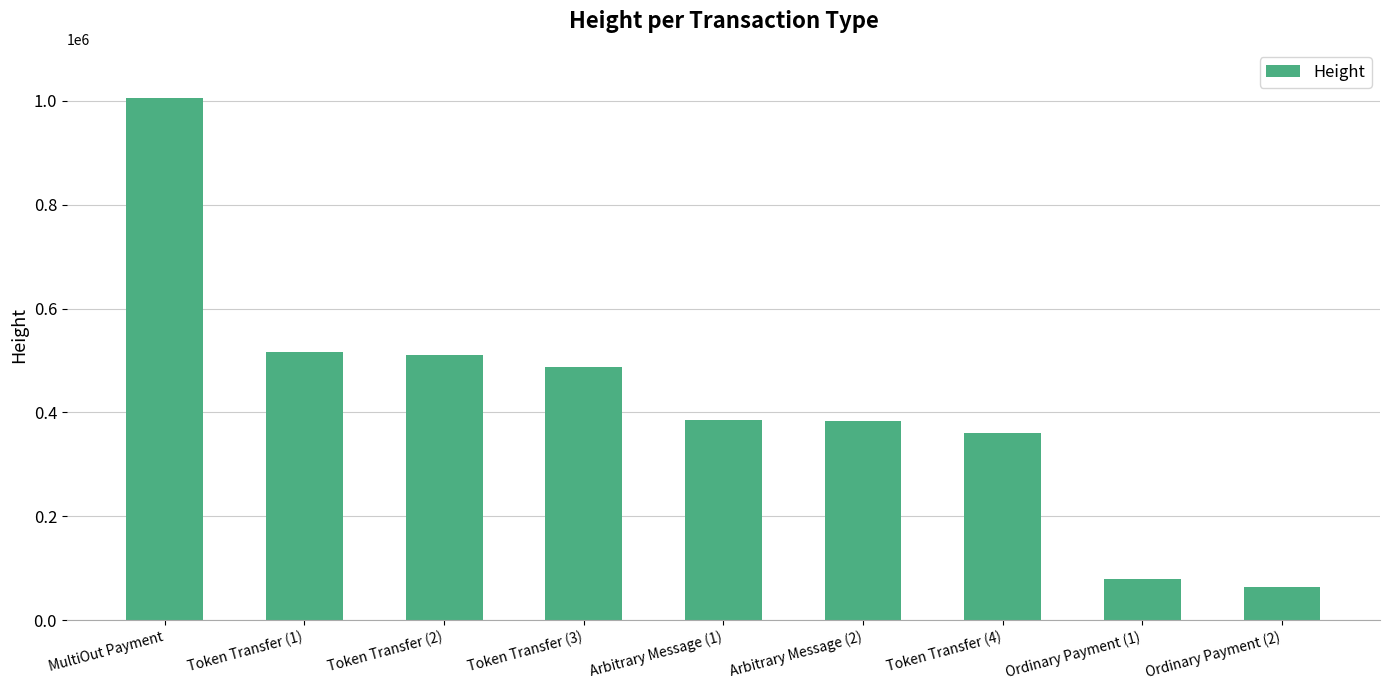

What position from the right is Ordinary Payment (2)?

1